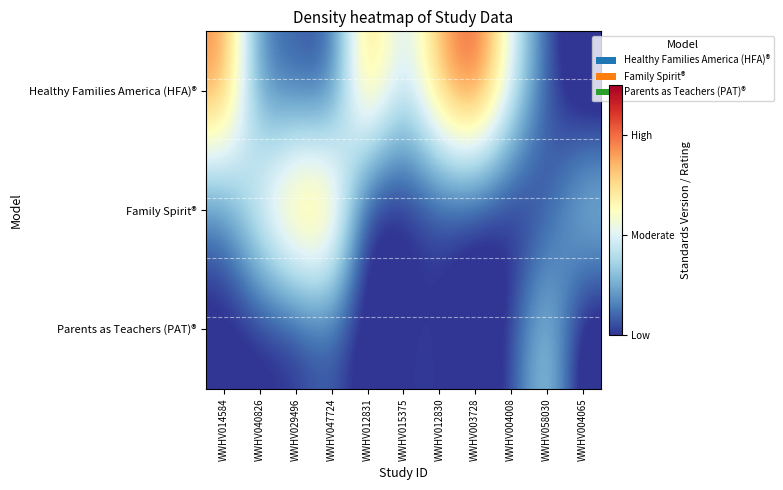

Reading left to right, list all the values displayed in this chart.

Healthy Families America (HFA)®: WWHV014584=1.9	WWHV040826=0.3	WWHV029496=0.1	WWHV047724=0.1	WWHV012831=1.8	WWHV015375=0.8	WWHV012830=1.7	WWHV003728=2.2	WWHV004008=1.1	WWHV058030=0.1	WWHV004065=-0.3
Family Spirit®: WWHV014584=0.3	WWHV040826=1.2	WWHV029496=1.8	WWHV047724=1.8	WWHV012831=-0.2	WWHV015375=-0.1	WWHV012830=0.0	WWHV003728=-0.0	WWHV004008=-0.1	WWHV058030=0.1	WWHV004065=0.8
Parents as Teachers (PAT)®: WWHV014584=-0.1	WWHV040826=-0.1	WWHV029496=-0.0	WWHV047724=0.2	WWHV012831=-0.2	WWHV015375=0.0	WWHV012830=0.1	WWHV003728=-0.3	WWHV004008=0.1	WWHV058030=0.8	WWHV004065=-0.3